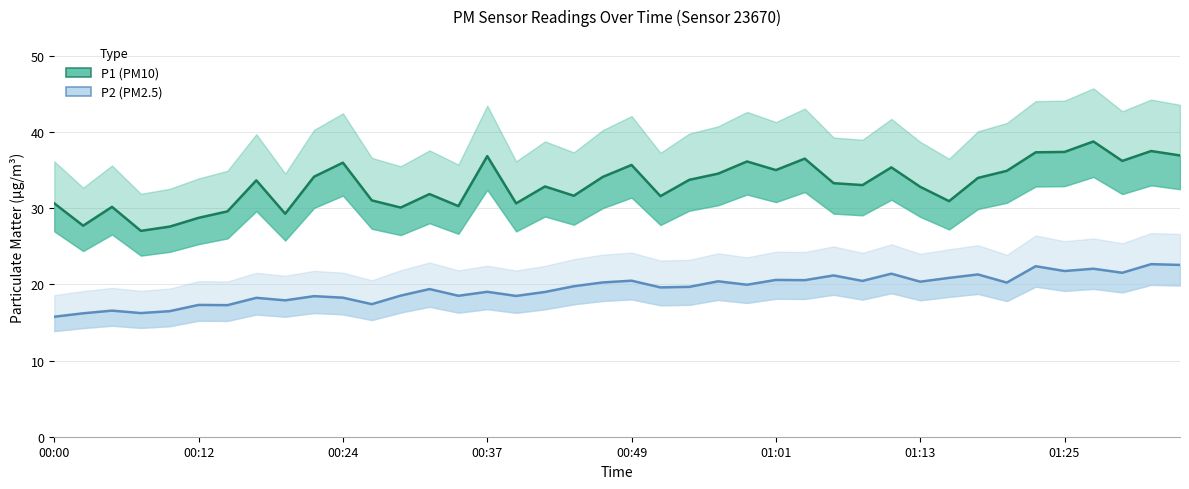

Count the number of categories in the chart.

40